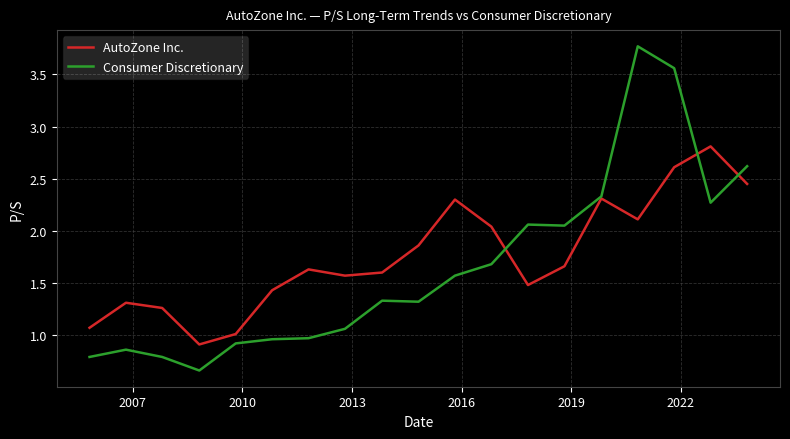

What is the maximum value for AutoZone Inc.?

2.8